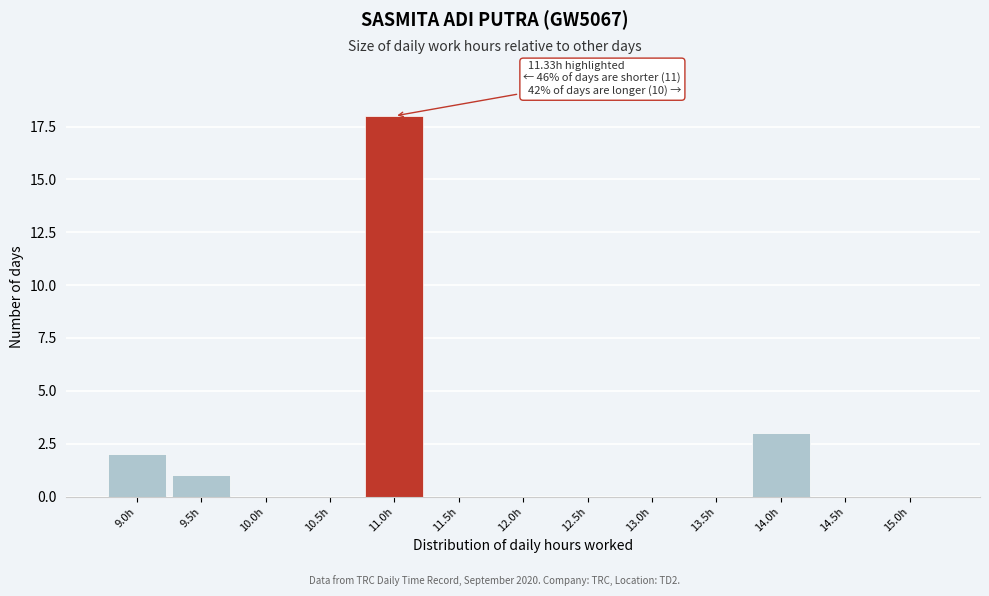

Reading left to right, transcribe all the data shown in this chart.

9.0h=2	9.5h=1	10.0h=0	10.5h=0	11.0h=18	11.5h=0	12.0h=0	12.5h=0	13.0h=0	13.5h=0	14.0h=3	14.5h=0	15.0h=0